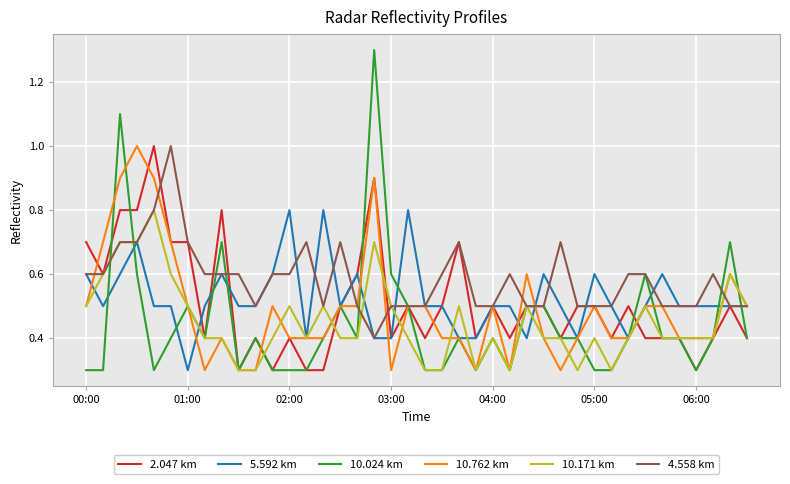

Which series has the widest spread of values?

10.024 km